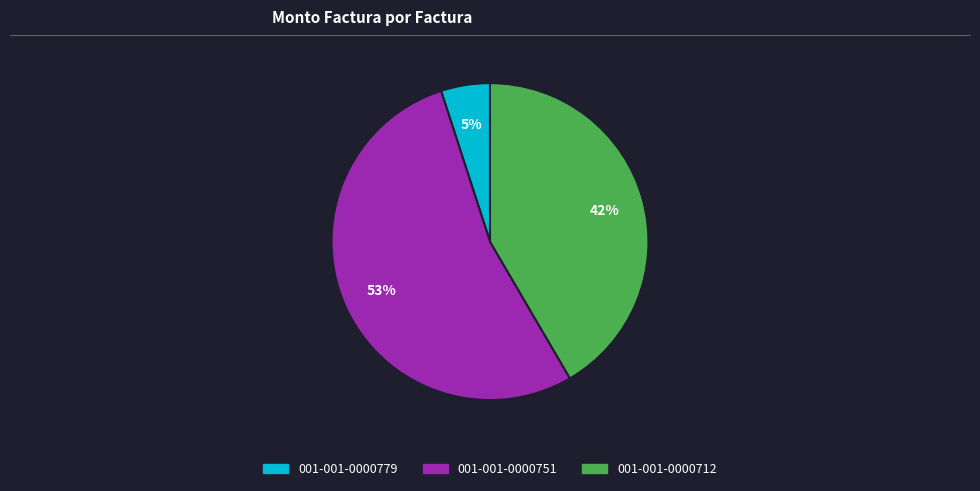

Approximately how many times larger is the value at 001-001-0000712 compared to 001-001-0000751?

0.8